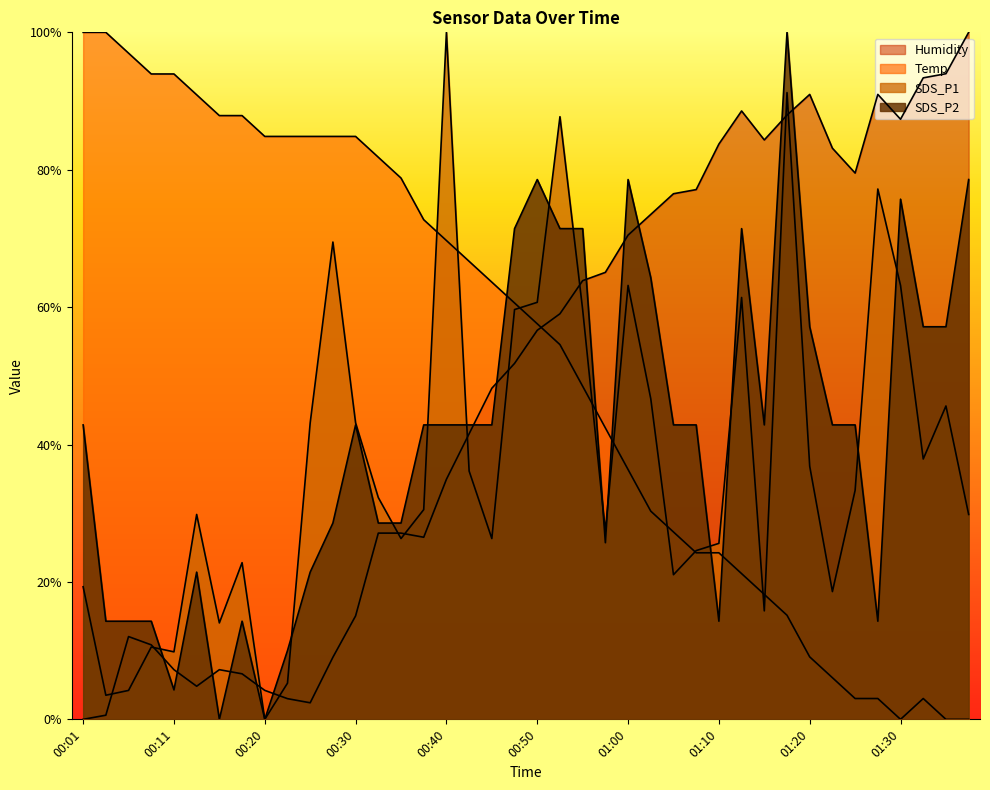

Reading left to right, extract all data points from this chart.

Temp: 00:01=1.0	00:03=1.0	00:06=1.0	00:08=0.9	00:11=0.9	00:13=0.9	00:15=0.9	00:18=0.9	00:20=0.8	00:23=0.8	00:25=0.8	00:28=0.8	00:30=0.8	00:33=0.8	00:35=0.8	00:38=0.7	00:40=0.7	00:43=0.7	00:45=0.6	00:47=0.6	00:50=0.6	00:52=0.5	00:55=0.5	00:57=0.4	01:00=0.4	01:02=0.3	01:05=0.3	01:07=0.2	01:10=0.2	01:12=0.2	01:15=0.2	01:17=0.2	01:20=0.1	01:22=0.1	01:25=0.0	01:27=0.0	01:30=0.0	01:32=0.0	01:35=0.0	01:37=0.0
Humidity: 00:01=0.0	00:03=0.0	00:06=0.1	00:08=0.1	00:11=0.1	00:13=0.0	00:15=0.1	00:18=0.1	00:20=0.0	00:23=0.0	00:25=0.0	00:28=0.1	00:30=0.2	00:33=0.3	00:35=0.3	00:38=0.3	00:40=0.3	00:43=0.4	00:45=0.5	00:47=0.5	00:50=0.6	00:52=0.6	00:55=0.6	00:57=0.7	01:00=0.7	01:02=0.7	01:05=0.8	01:07=0.8	01:10=0.8	01:12=0.9	01:15=0.8	01:17=0.9	01:20=0.9	01:22=0.8	01:25=0.8	01:27=0.9	01:30=0.9	01:32=0.9	01:35=0.9	01:37=1.0
SDS_P1: 00:01=0.2	00:03=0.0	00:06=0.0	00:08=0.1	00:11=0.1	00:13=0.3	00:15=0.1	00:18=0.2	00:20=0.0	00:23=0.1	00:25=0.4	00:28=0.7	00:30=0.4	00:33=0.3	00:35=0.3	00:38=0.3	00:40=1.0	00:43=0.4	00:45=0.3	00:47=0.6	00:50=0.6	00:52=0.9	00:55=0.6	00:57=0.3	01:00=0.6	01:02=0.5	01:05=0.2	01:07=0.2	01:10=0.3	01:12=0.6	01:15=0.2	01:17=0.9	01:20=0.4	01:22=0.2	01:25=0.3	01:27=0.8	01:30=0.6	01:32=0.4	01:35=0.5	01:37=0.3
SDS_P2: 00:01=0.4	00:03=0.1	00:06=0.1	00:08=0.1	00:11=0.0	00:13=0.2	00:15=0.0	00:18=0.1	00:20=0.0	00:23=0.1	00:25=0.2	00:28=0.3	00:30=0.4	00:33=0.3	00:35=0.3	00:38=0.4	00:40=0.4	00:43=0.4	00:45=0.4	00:47=0.7	00:50=0.8	00:52=0.7	00:55=0.7	00:57=0.3	01:00=0.8	01:02=0.6	01:05=0.4	01:07=0.4	01:10=0.1	01:12=0.7	01:15=0.4	01:17=1.0	01:20=0.6	01:22=0.4	01:25=0.4	01:27=0.1	01:30=0.8	01:32=0.6	01:35=0.6	01:37=0.8